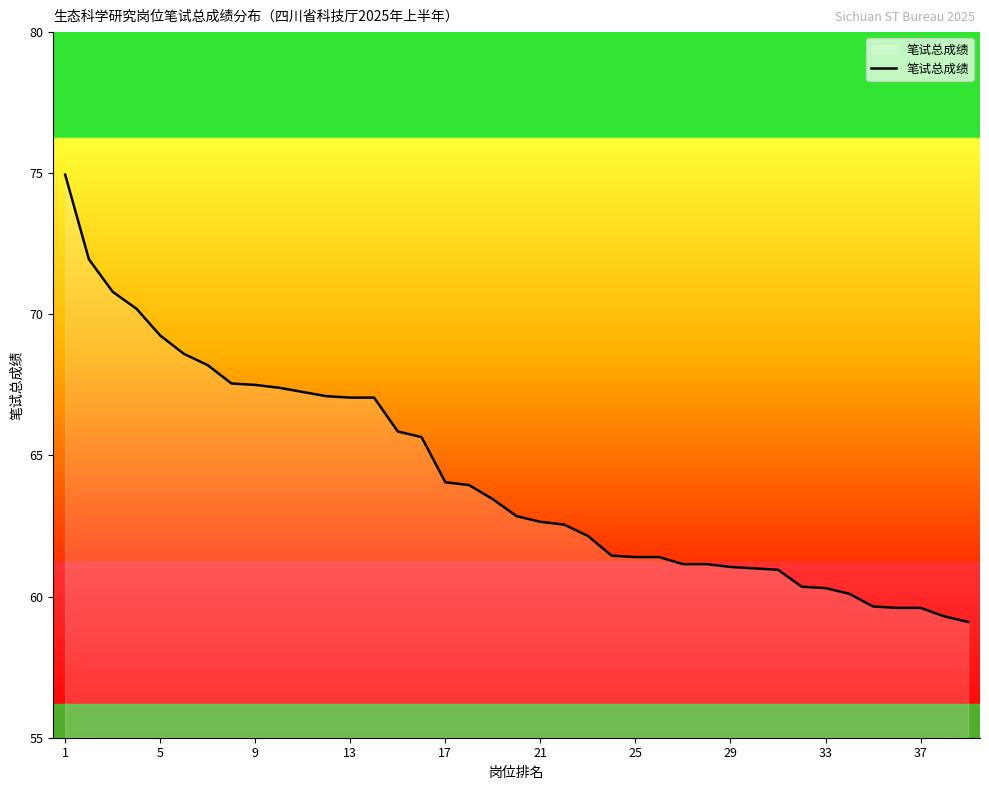

What is the greatest value displayed?

75.0